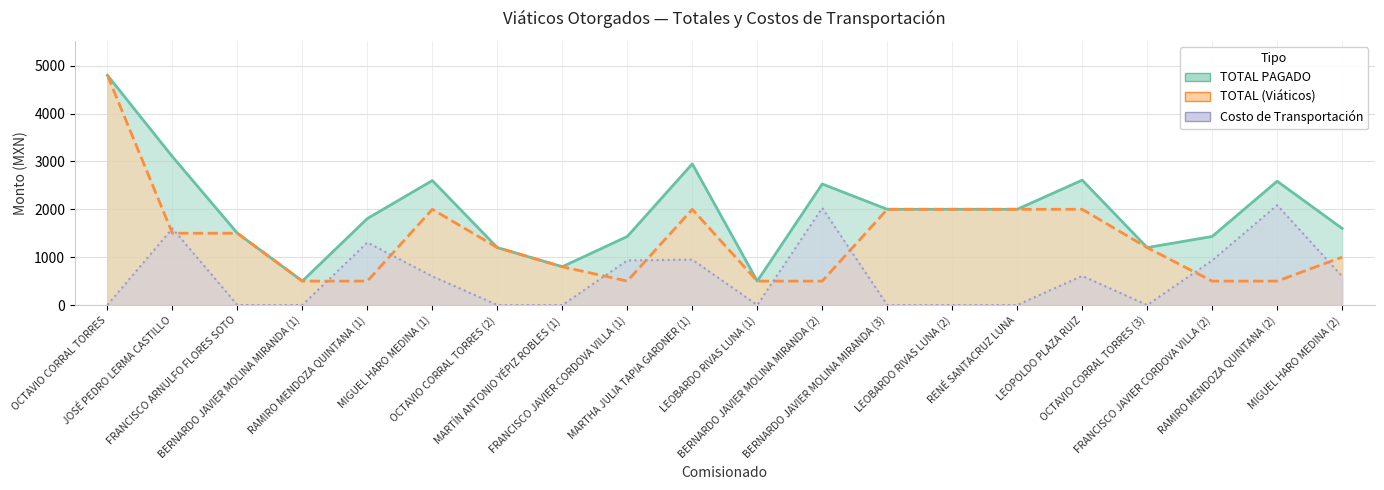

Reading right to left, extract all data points from this chart.

TOTAL PAGADO: MIGUEL HARO MEDINA (2)=1600.0	RAMIRO MENDOZA QUINTANA (2)=2585.9	FRANCISCO JAVIER CORDOVA VILLA (2)=1432.0	OCTAVIO CORRAL TORRES (3)=1200.0	LEOPOLDO PLAZA RUIZ=2608.6	RENÉ SANTACRUZ LUNA=2000.0	LEOBARDO RIVAS LUNA (2)=2000.0	BERNARDO JAVIER MOLINA MIRANDA (3)=2000.0	BERNARDO JAVIER MOLINA MIRANDA (2)=2528.0	LEOBARDO RIVAS LUNA (1)=500.0	MARTHA JULIA TAPIA GARDNER (1)=2948.0	FRANCISCO JAVIER CORDOVA VILLA (1)=1432.0	MARTÍN ANTONIO YÉPIZ ROBLES (1)=800.0	OCTAVIO CORRAL TORRES (2)=1200.0	MIGUEL HARO MEDINA (1)=2600.0	RAMIRO MENDOZA QUINTANA (1)=1806.6	BERNARDO JAVIER MOLINA MIRANDA (1)=500.0	FRANCISCO ARNULFO FLORES SOTO=1500.0	JOSÉ PEDRO LERMA CASTILLO=3100.3	OCTAVIO CORRAL TORRES=4800.0
TOTAL (Viáticos): MIGUEL HARO MEDINA (2)=1000.0	RAMIRO MENDOZA QUINTANA (2)=500.0	FRANCISCO JAVIER CORDOVA VILLA (2)=500.0	OCTAVIO CORRAL TORRES (3)=1200.0	LEOPOLDO PLAZA RUIZ=2000.0	RENÉ SANTACRUZ LUNA=2000.0	LEOBARDO RIVAS LUNA (2)=2000.0	BERNARDO JAVIER MOLINA MIRANDA (3)=2000.0	BERNARDO JAVIER MOLINA MIRANDA (2)=500.0	LEOBARDO RIVAS LUNA (1)=500.0	MARTHA JULIA TAPIA GARDNER (1)=2000.0	FRANCISCO JAVIER CORDOVA VILLA (1)=500.0	MARTÍN ANTONIO YÉPIZ ROBLES (1)=800.0	OCTAVIO CORRAL TORRES (2)=1200.0	MIGUEL HARO MEDINA (1)=2000.0	RAMIRO MENDOZA QUINTANA (1)=500.0	BERNARDO JAVIER MOLINA MIRANDA (1)=500.0	FRANCISCO ARNULFO FLORES SOTO=1500.0	JOSÉ PEDRO LERMA CASTILLO=1500.0	OCTAVIO CORRAL TORRES=4800.0
Costo de Transportación: MIGUEL HARO MEDINA (2)=600.0	RAMIRO MENDOZA QUINTANA (2)=2085.9	FRANCISCO JAVIER CORDOVA VILLA (2)=932.0	OCTAVIO CORRAL TORRES (3)=0.0	LEOPOLDO PLAZA RUIZ=608.6	RENÉ SANTACRUZ LUNA=0.0	LEOBARDO RIVAS LUNA (2)=0.0	BERNARDO JAVIER MOLINA MIRANDA (3)=0.0	BERNARDO JAVIER MOLINA MIRANDA (2)=2028.0	LEOBARDO RIVAS LUNA (1)=0.0	MARTHA JULIA TAPIA GARDNER (1)=948.0	FRANCISCO JAVIER CORDOVA VILLA (1)=932.0	MARTÍN ANTONIO YÉPIZ ROBLES (1)=0.0	OCTAVIO CORRAL TORRES (2)=0.0	MIGUEL HARO MEDINA (1)=600.0	RAMIRO MENDOZA QUINTANA (1)=1306.6	BERNARDO JAVIER MOLINA MIRANDA (1)=0.0	FRANCISCO ARNULFO FLORES SOTO=0.0	JOSÉ PEDRO LERMA CASTILLO=1600.3	OCTAVIO CORRAL TORRES=0.0